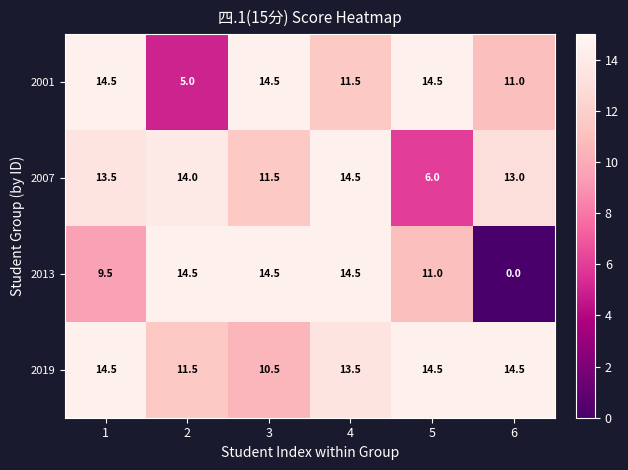

At how many categories does at least one series exceed 11?

6